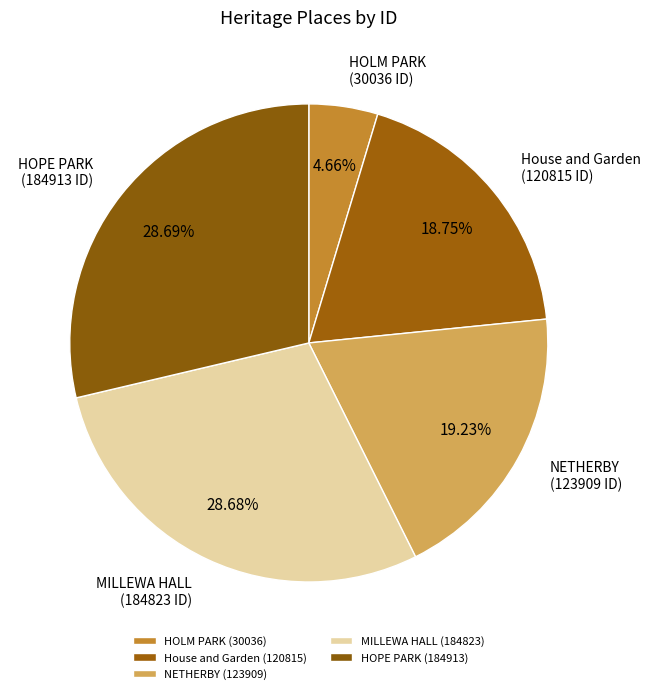

How many slices are in this pie chart?

5